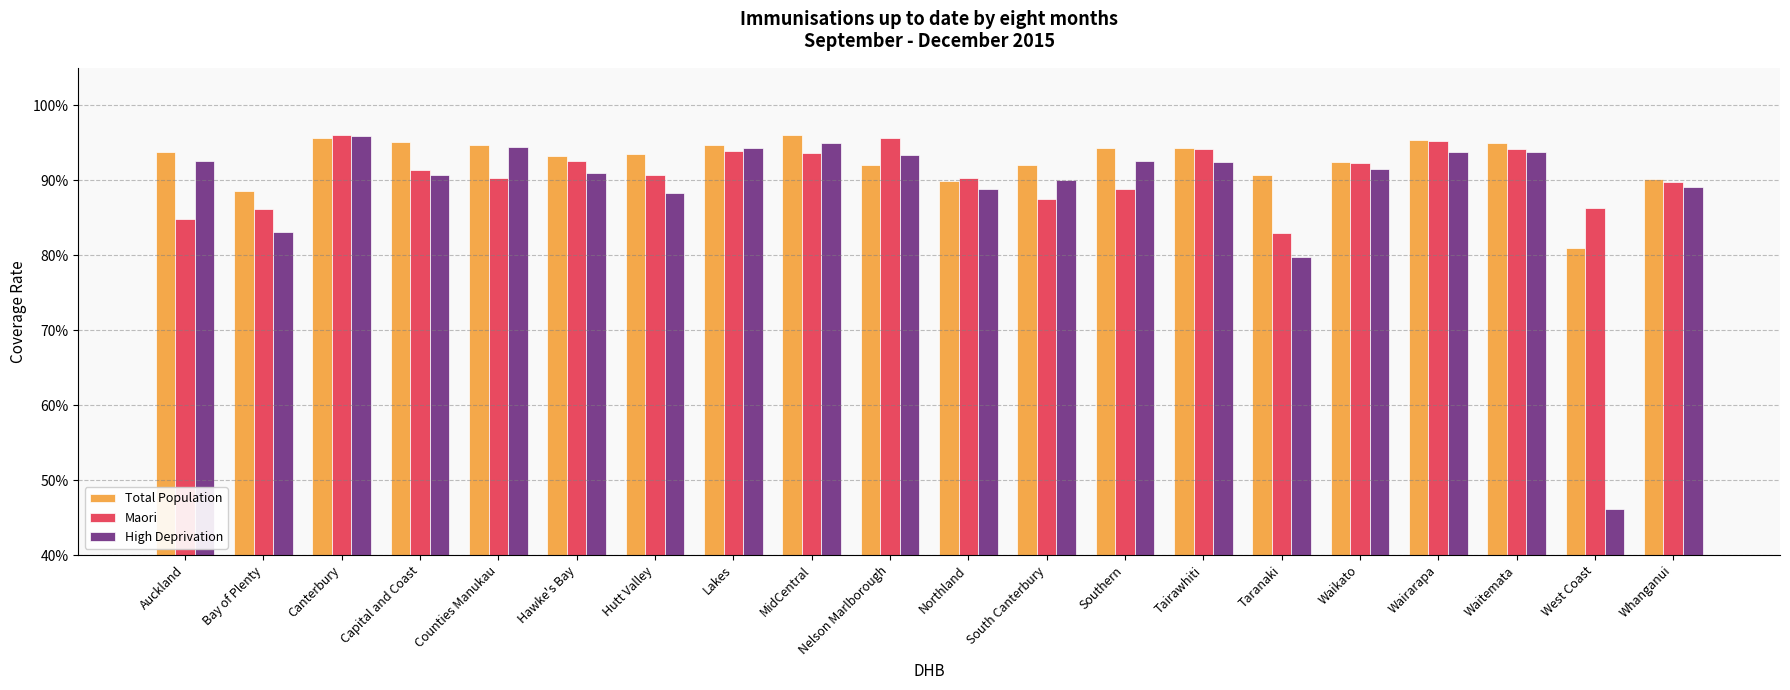

Which series has the widest spread of values?

High Deprivation